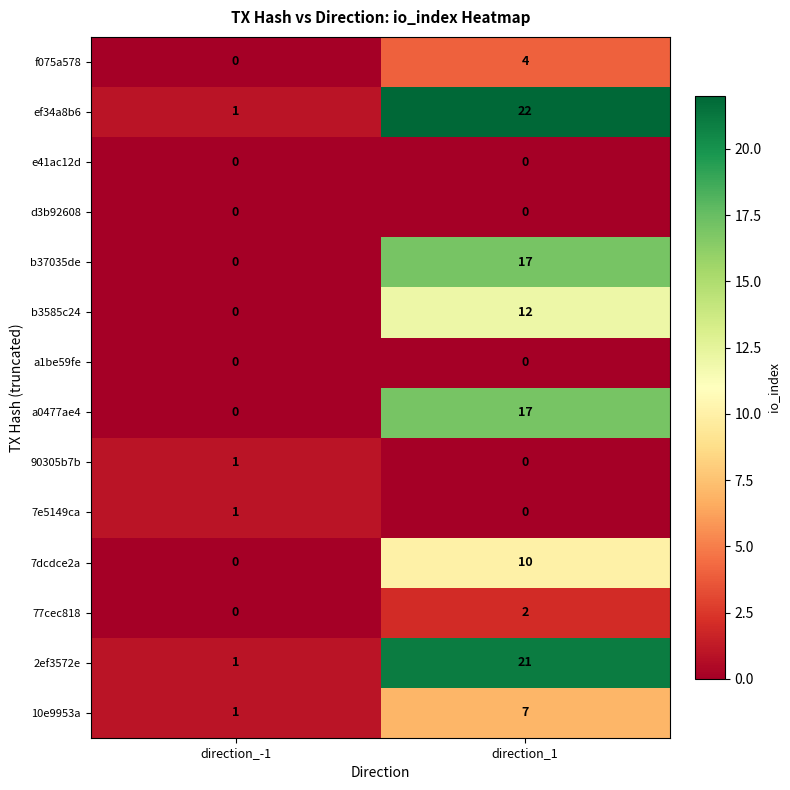

Reading right to left, extract all data points from this chart.

f075a578: direction_1=4	direction_-1=0
ef34a8b6: direction_1=22	direction_-1=1
e41ac12d: direction_1=0	direction_-1=0
d3b92608: direction_1=0	direction_-1=0
b37035de: direction_1=17	direction_-1=0
b3585c24: direction_1=12	direction_-1=0
a1be59fe: direction_1=0	direction_-1=0
a0477ae4: direction_1=17	direction_-1=0
90305b7b: direction_1=0	direction_-1=1
7e5149ca: direction_1=0	direction_-1=1
7dcdce2a: direction_1=10	direction_-1=0
77cec818: direction_1=2	direction_-1=0
2ef3572e: direction_1=21	direction_-1=1
10e9953a: direction_1=7	direction_-1=1